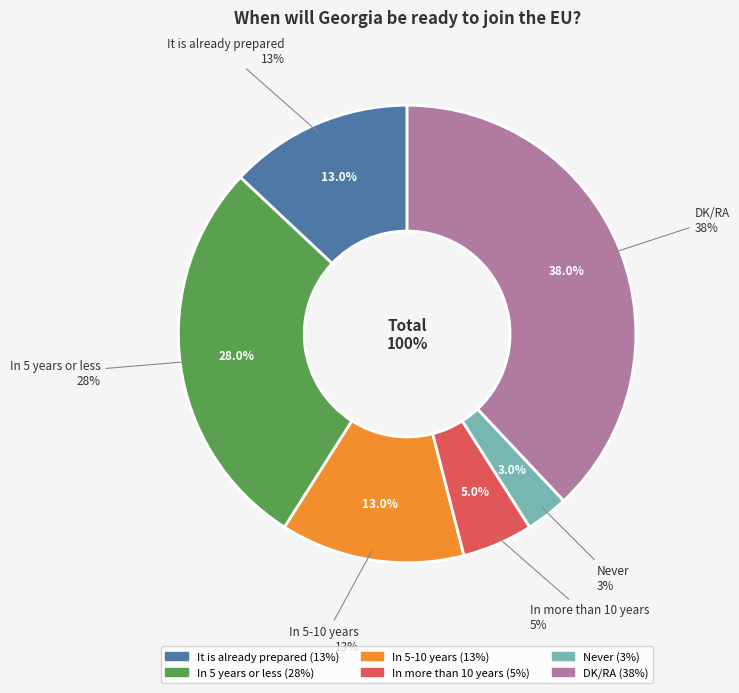

What is the total percentage of Never and In 5 years or less?

31.0%